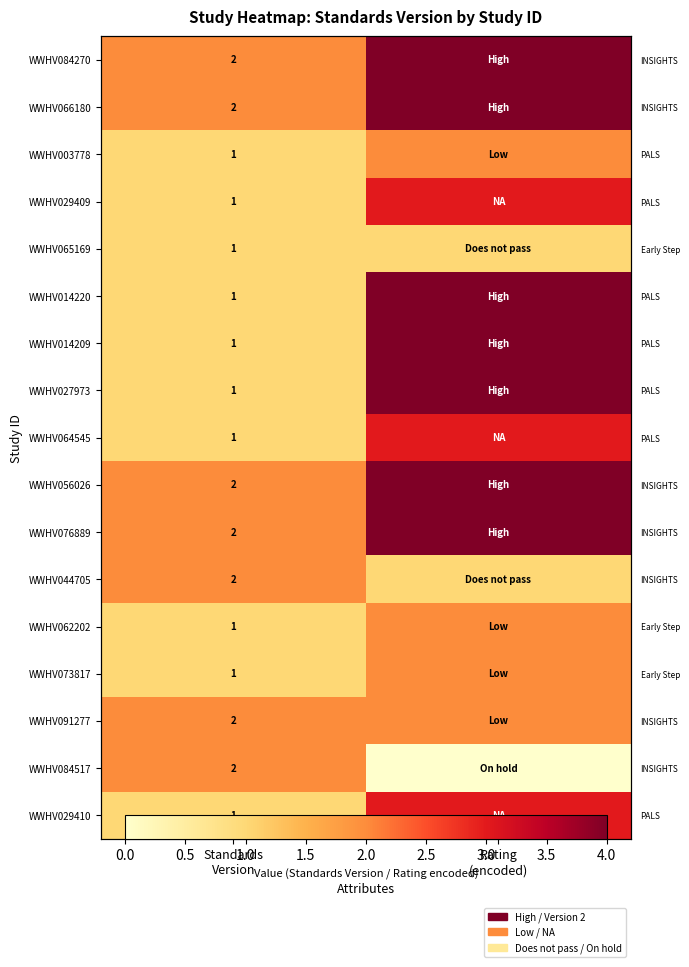

Which category has the lowest value in the WWHV056026 series?

Standards Version